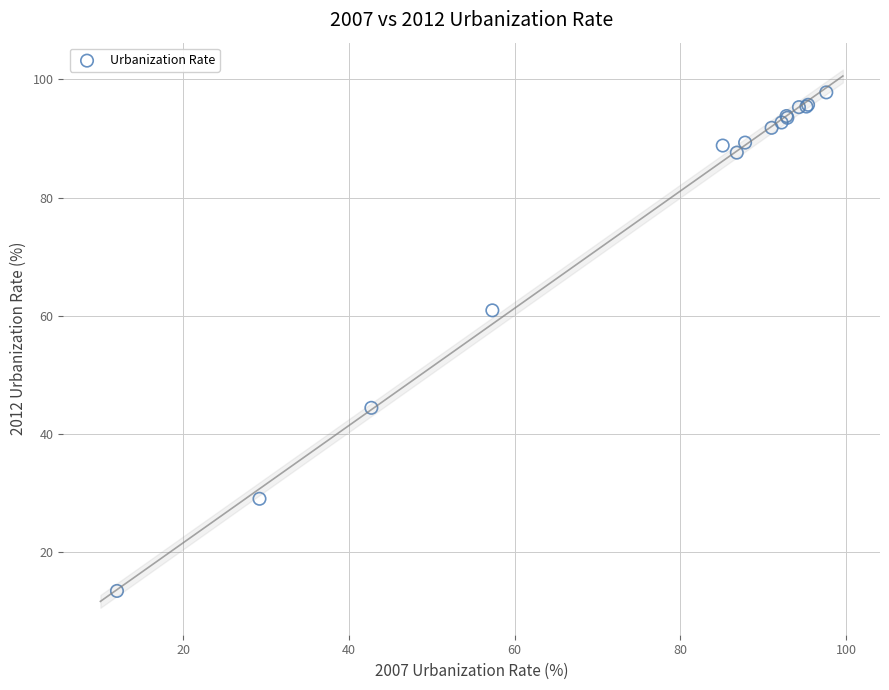

What Y value in the scatter plot is closest to 55?

60.9